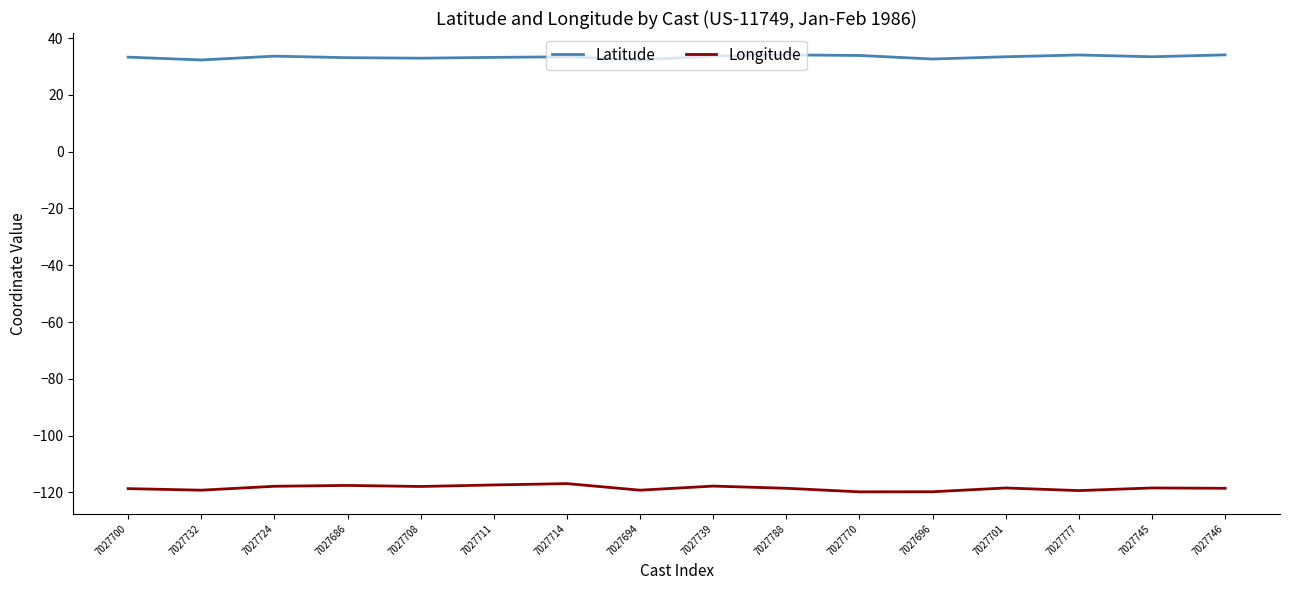

What are all the series names shown in the legend?

Latitude, Longitude